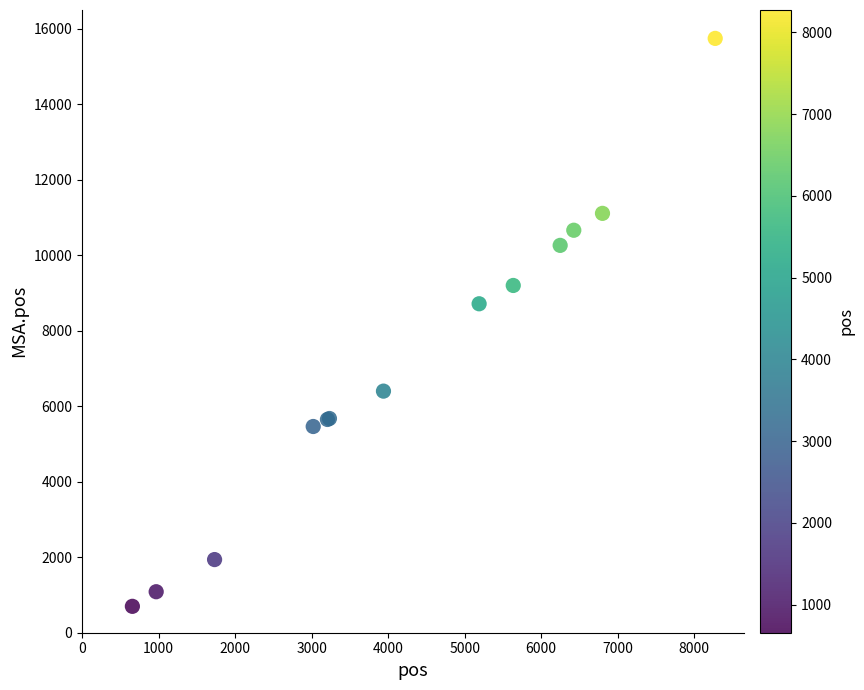

What Y value in the scatter plot is closest to 8221?

8714